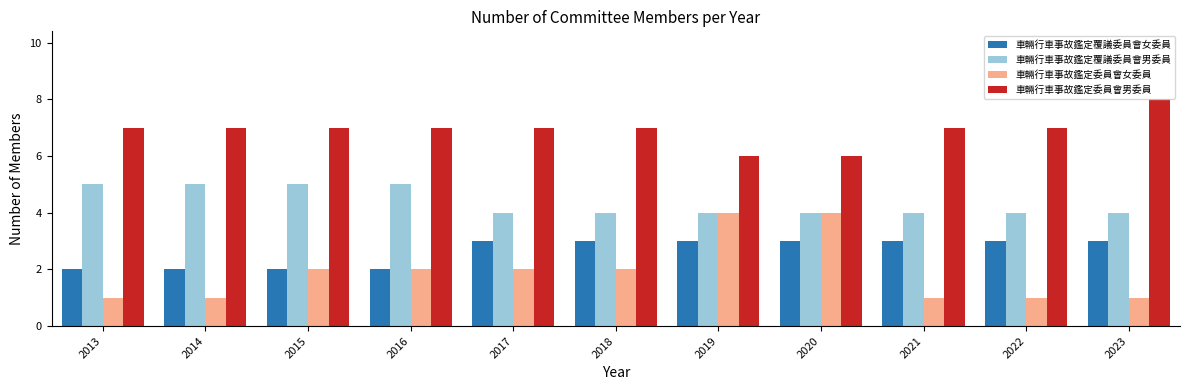

Reading left to right, transcribe all the data shown in this chart.

車輛行車事故鑑定覆議委員會女委員: 2013=2	2014=2	2015=2	2016=2	2017=3	2018=3	2019=3	2020=3	2021=3	2022=3	2023=3
車輛行車事故鑑定覆議委員會男委員: 2013=5	2014=5	2015=5	2016=5	2017=4	2018=4	2019=4	2020=4	2021=4	2022=4	2023=4
車輛行車事故鑑定委員會女委員: 2013=1	2014=1	2015=2	2016=2	2017=2	2018=2	2019=4	2020=4	2021=1	2022=1	2023=1
車輛行車事故鑑定委員會男委員: 2013=7	2014=7	2015=7	2016=7	2017=7	2018=7	2019=6	2020=6	2021=7	2022=7	2023=8